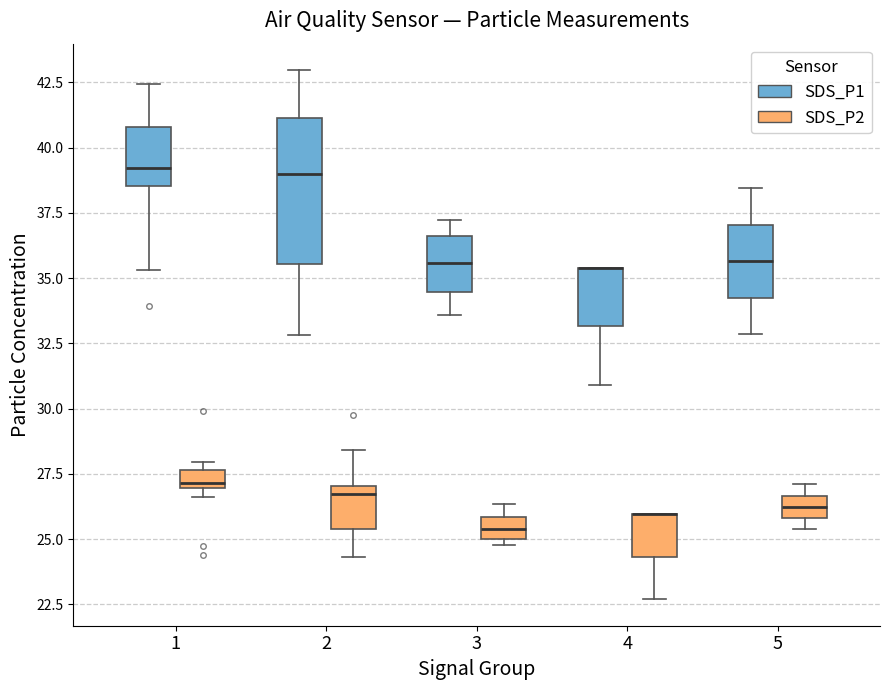

Which box is the tallest, from its lower edge to its upper edge?

2 (SDS_P1)